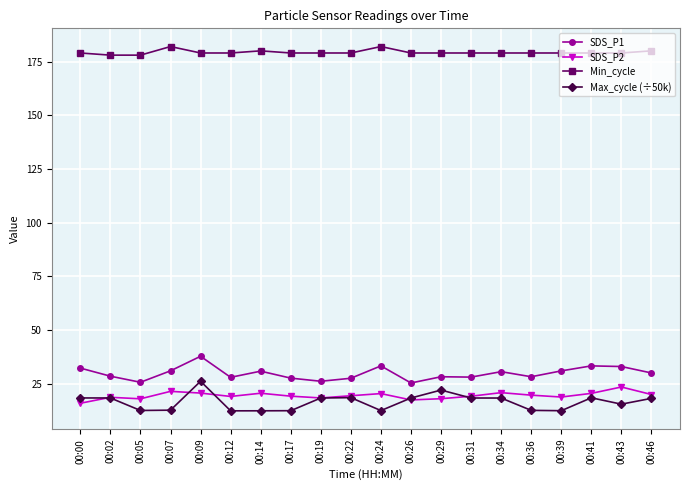

What is the minimum value shown in the chart?

12.4